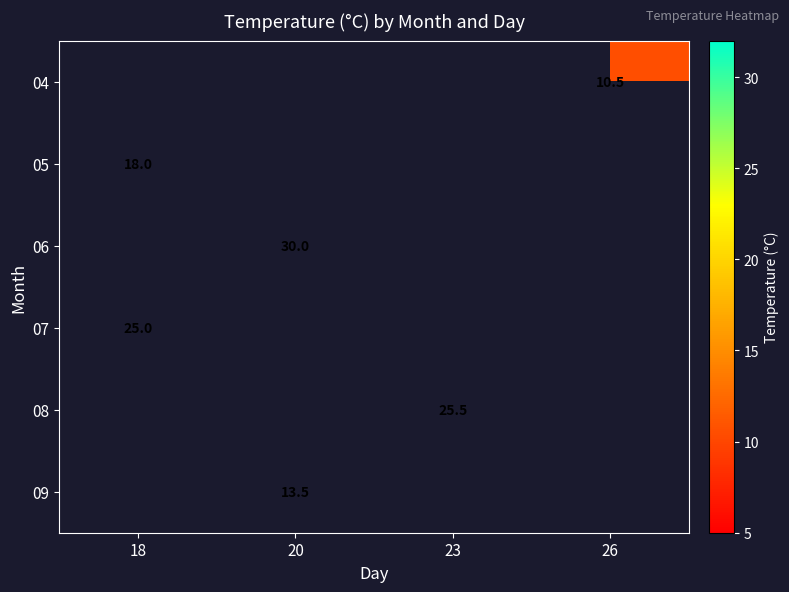

Which category has the lowest value across all series?

26